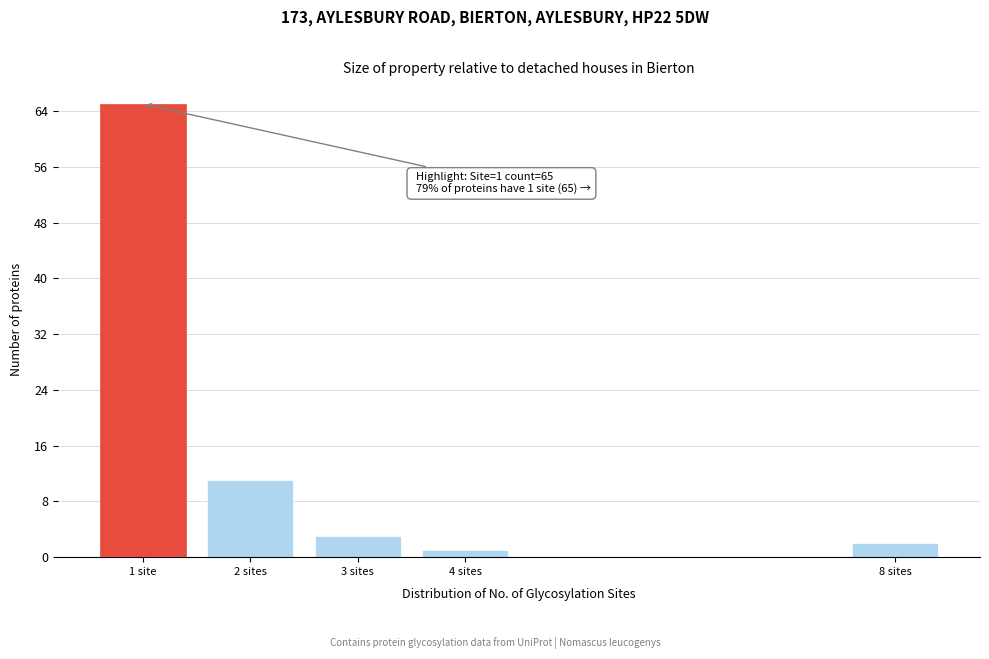

Reading left to right, extract all data points from this chart.

1 site=65	2 sites=11	3 sites=3	4 sites=1	8 sites=2